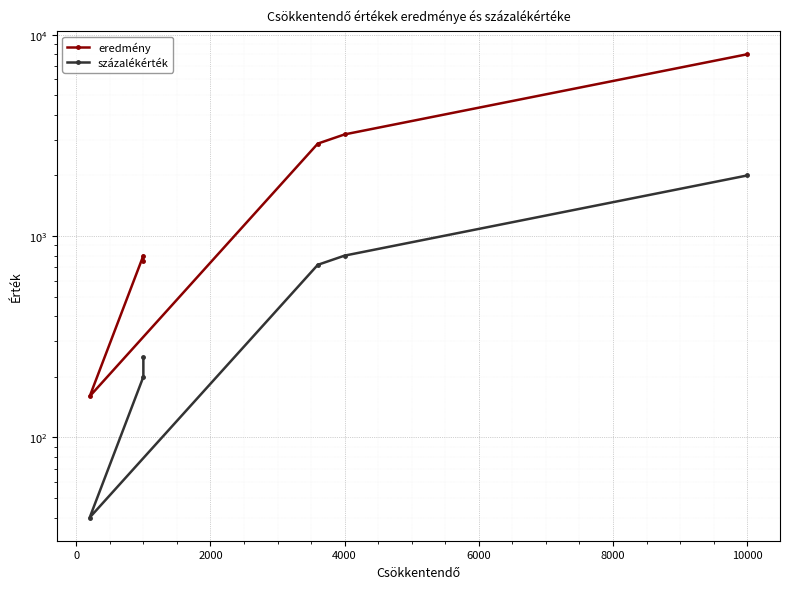

The value of eredmény at 4000 is 1449. True or false?

False